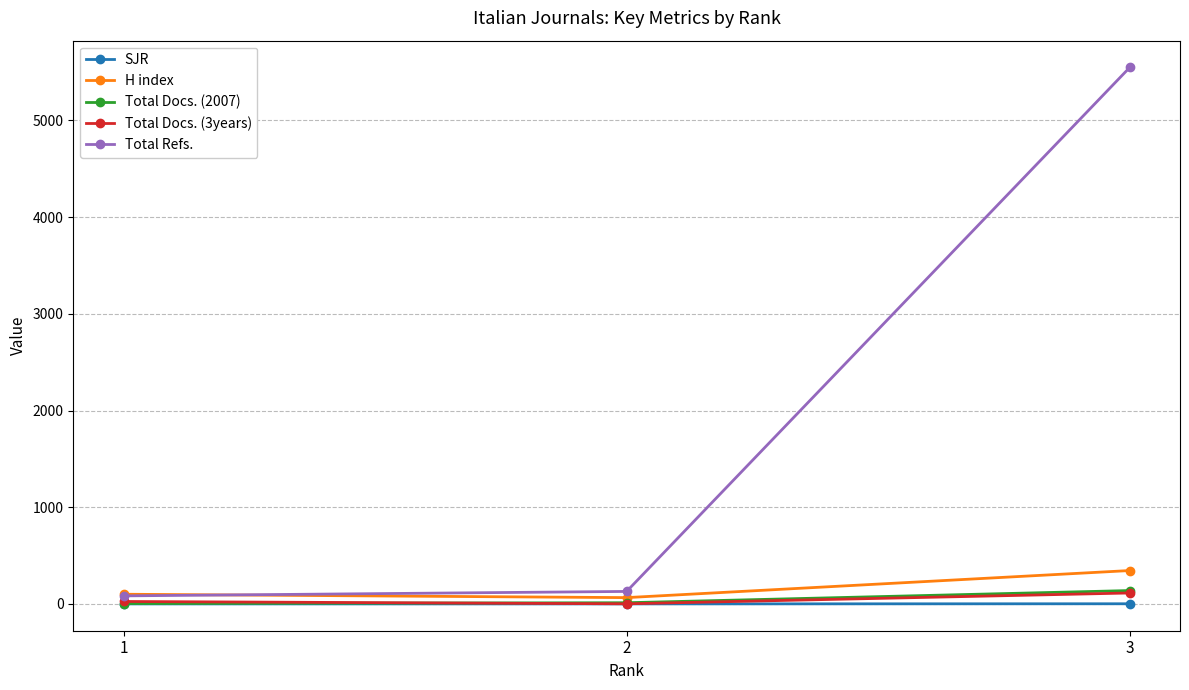

What value does the H index series have at 3?

345.0